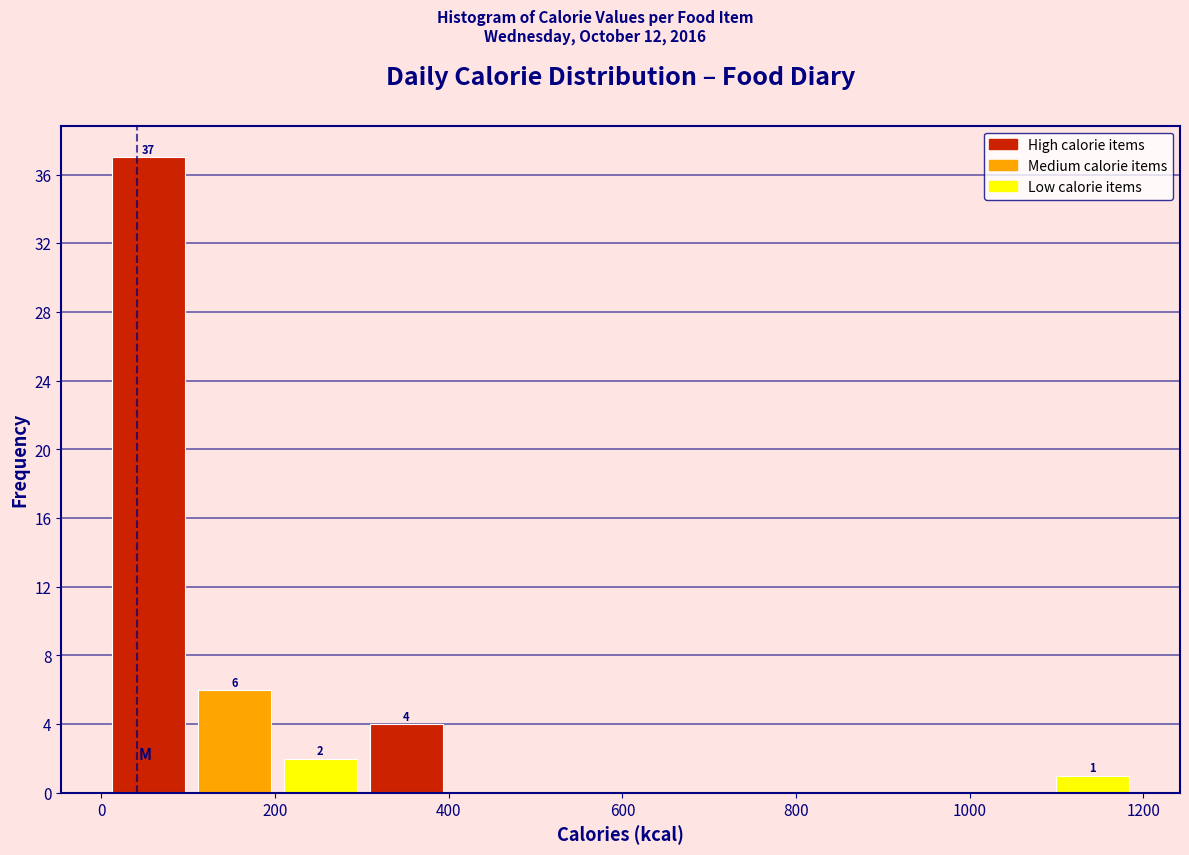

Over which range of the x-axis is the bar tallest?

0 to 100